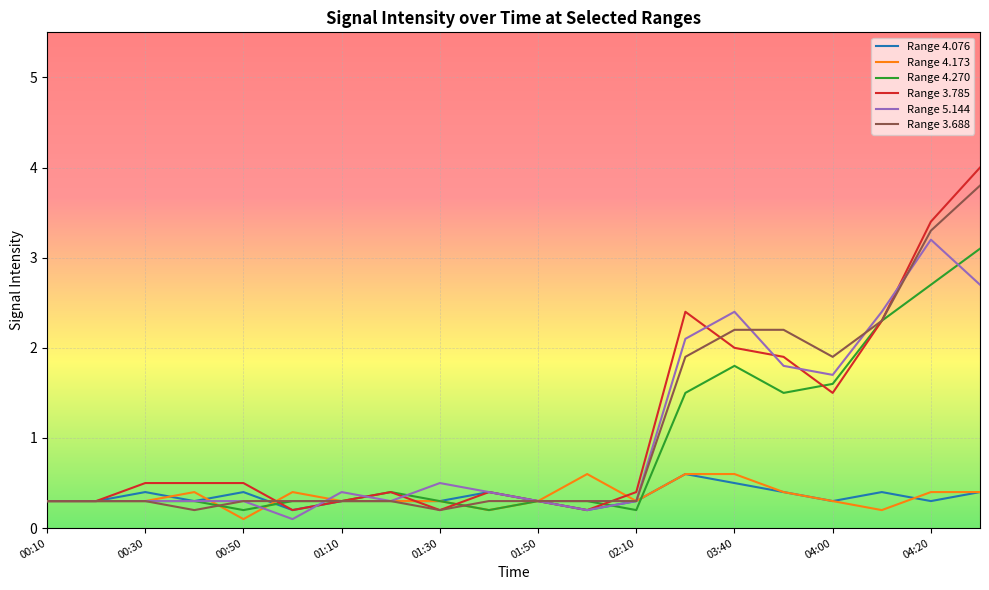

Which series has the widest spread of values?

Range 3.785